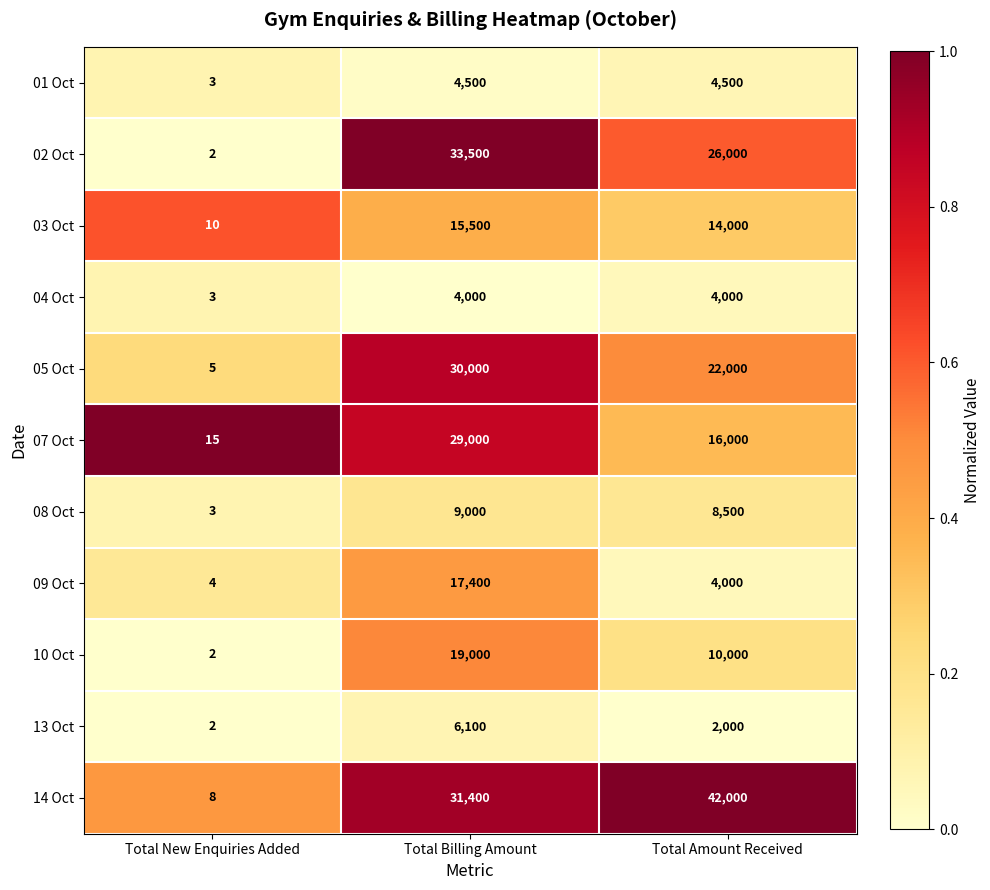

The value of 14 Oct at Total Billing Amount is 18699. True or false?

False